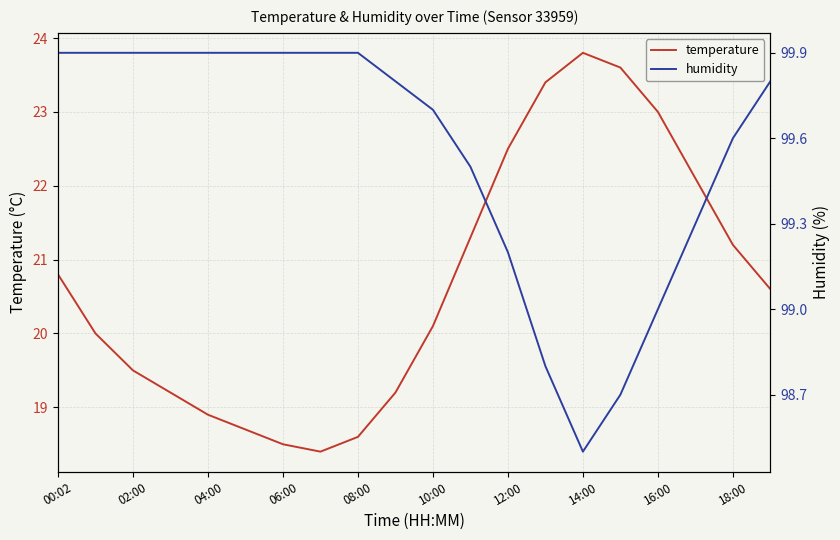

What is the sum of all temperature values?

413.4